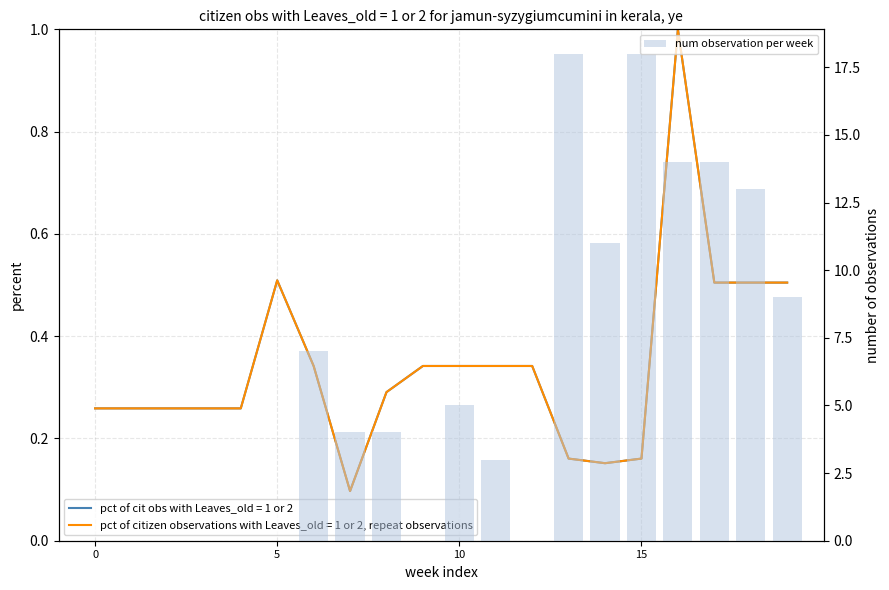

The chart shows a value of 4 at 11. True or false?

False